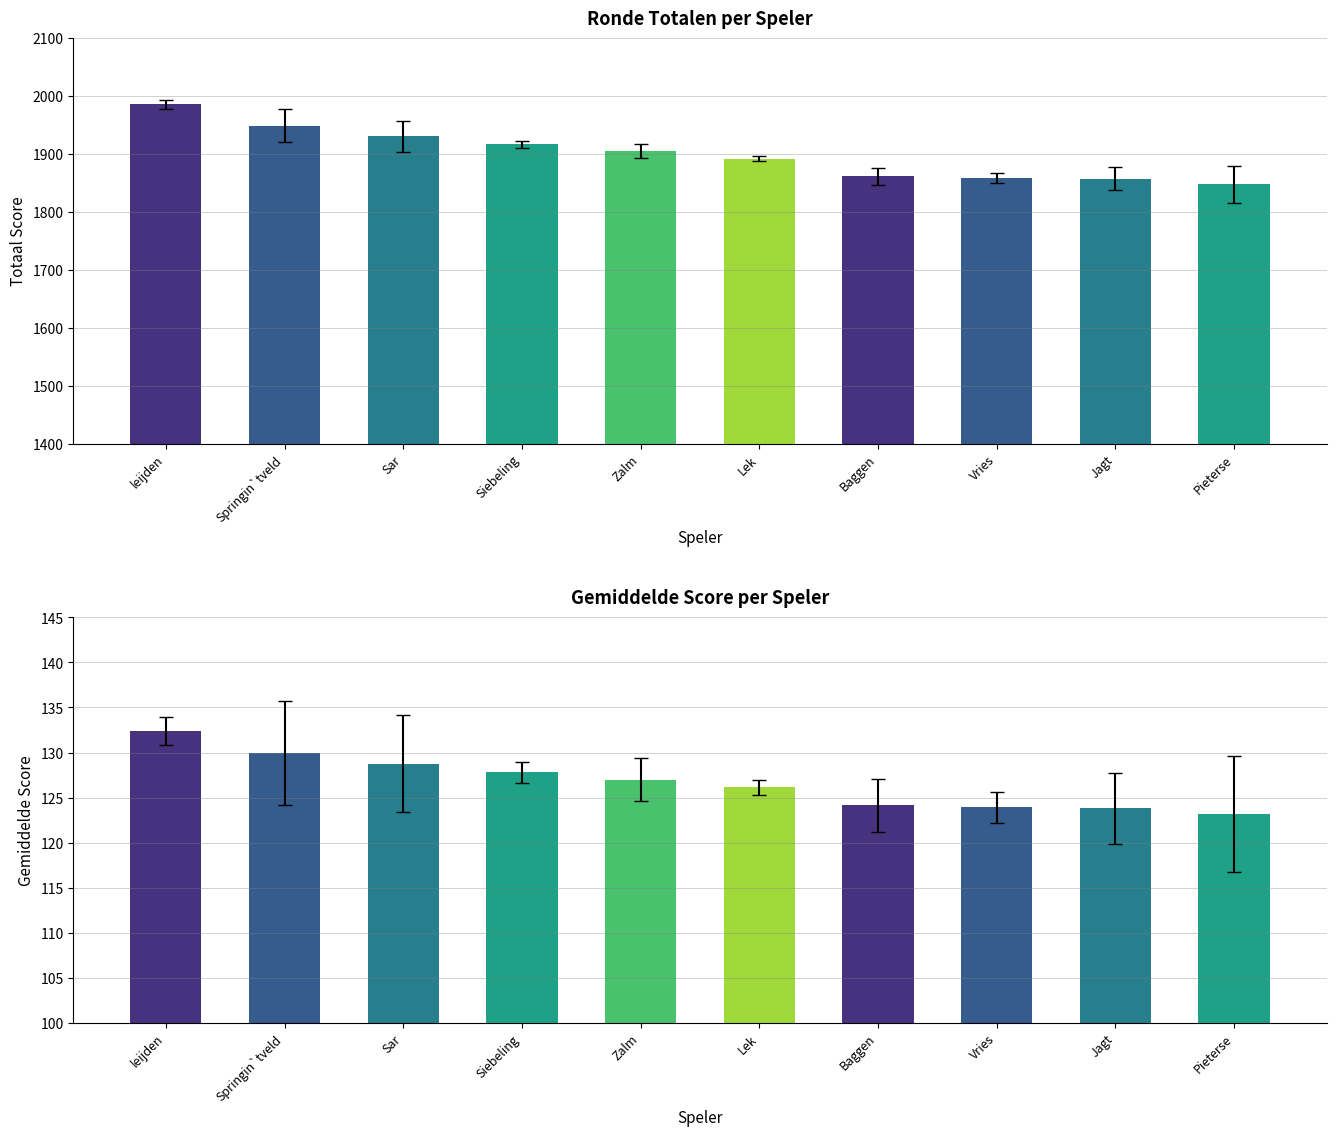

At which label is Totaal closest to 1917?

Siebeling